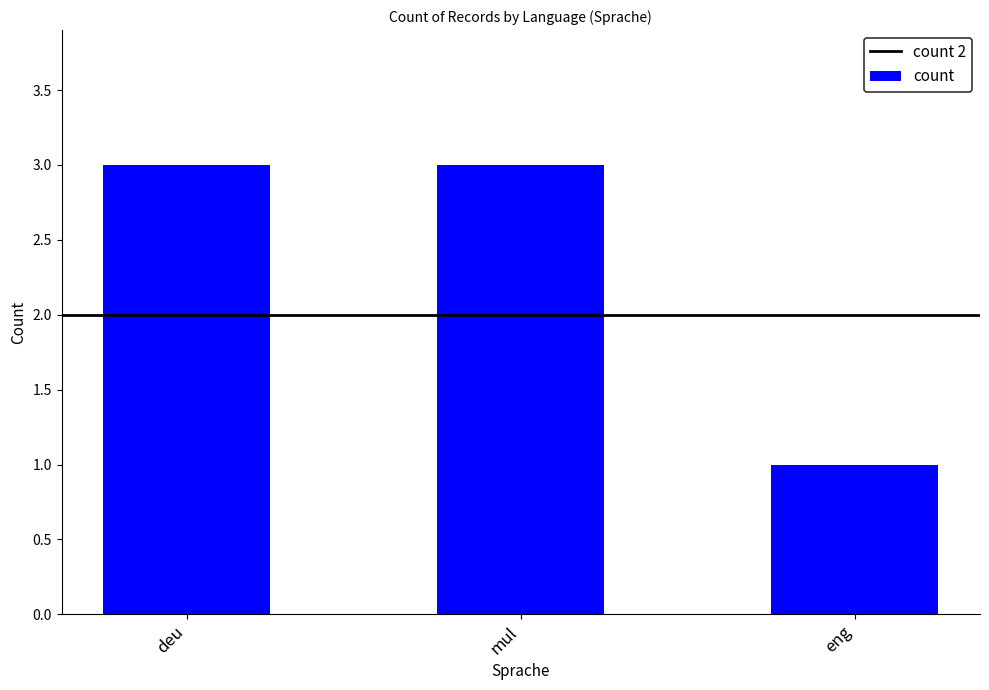

Is it true that the value at eng is 1?

True